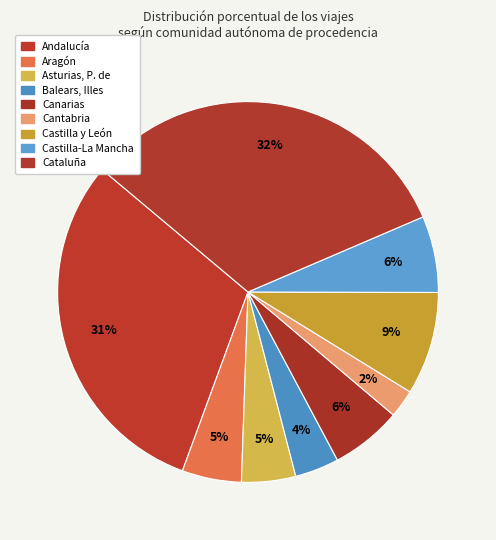

What is the change in value from Asturias, P. de to Castilla y León?

+2.2